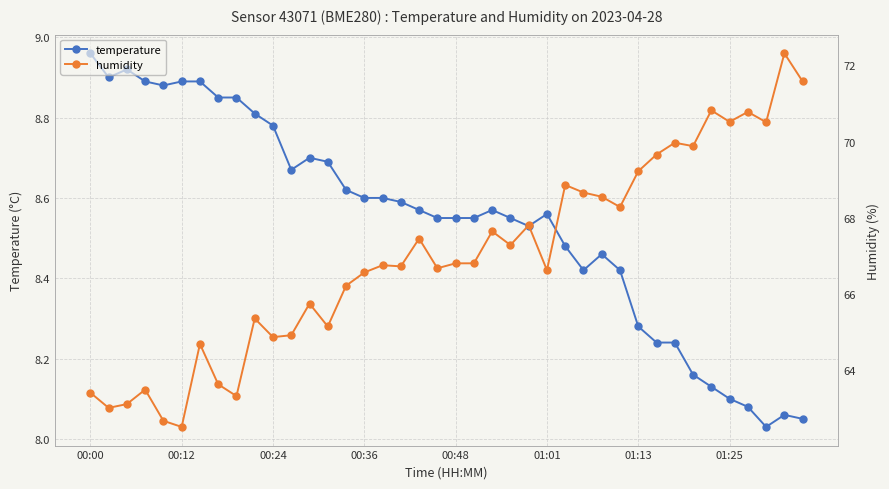

What is the minimum value shown in the chart?

8.0